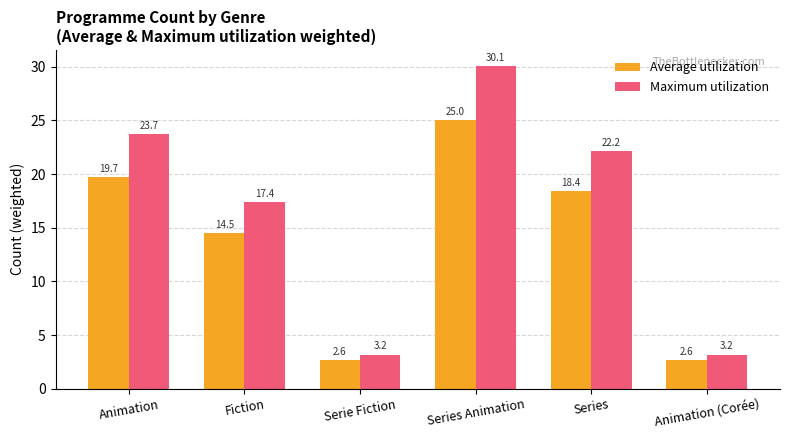

What is the label of the 2nd bar from the right?

Series